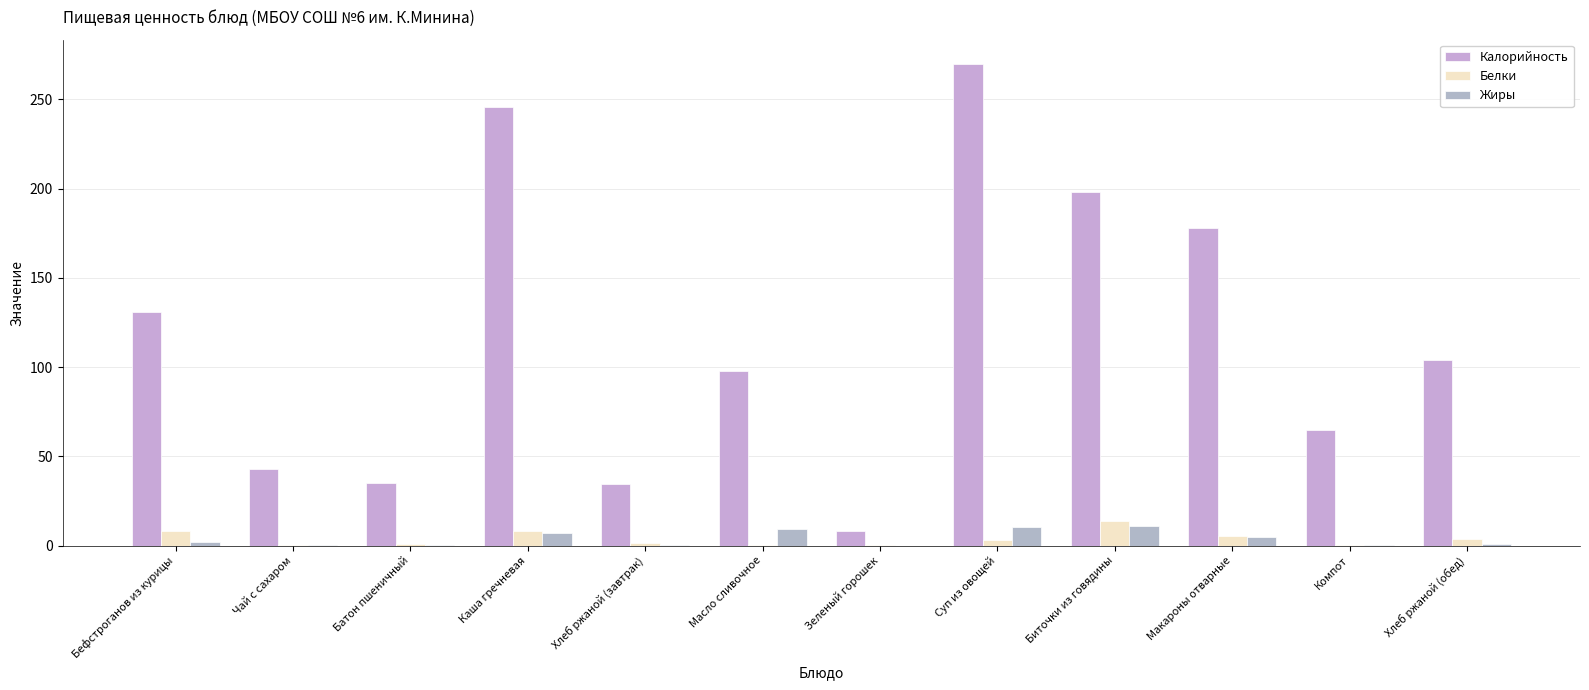

At which label is Жиры closest to 5?

Макароны отварные